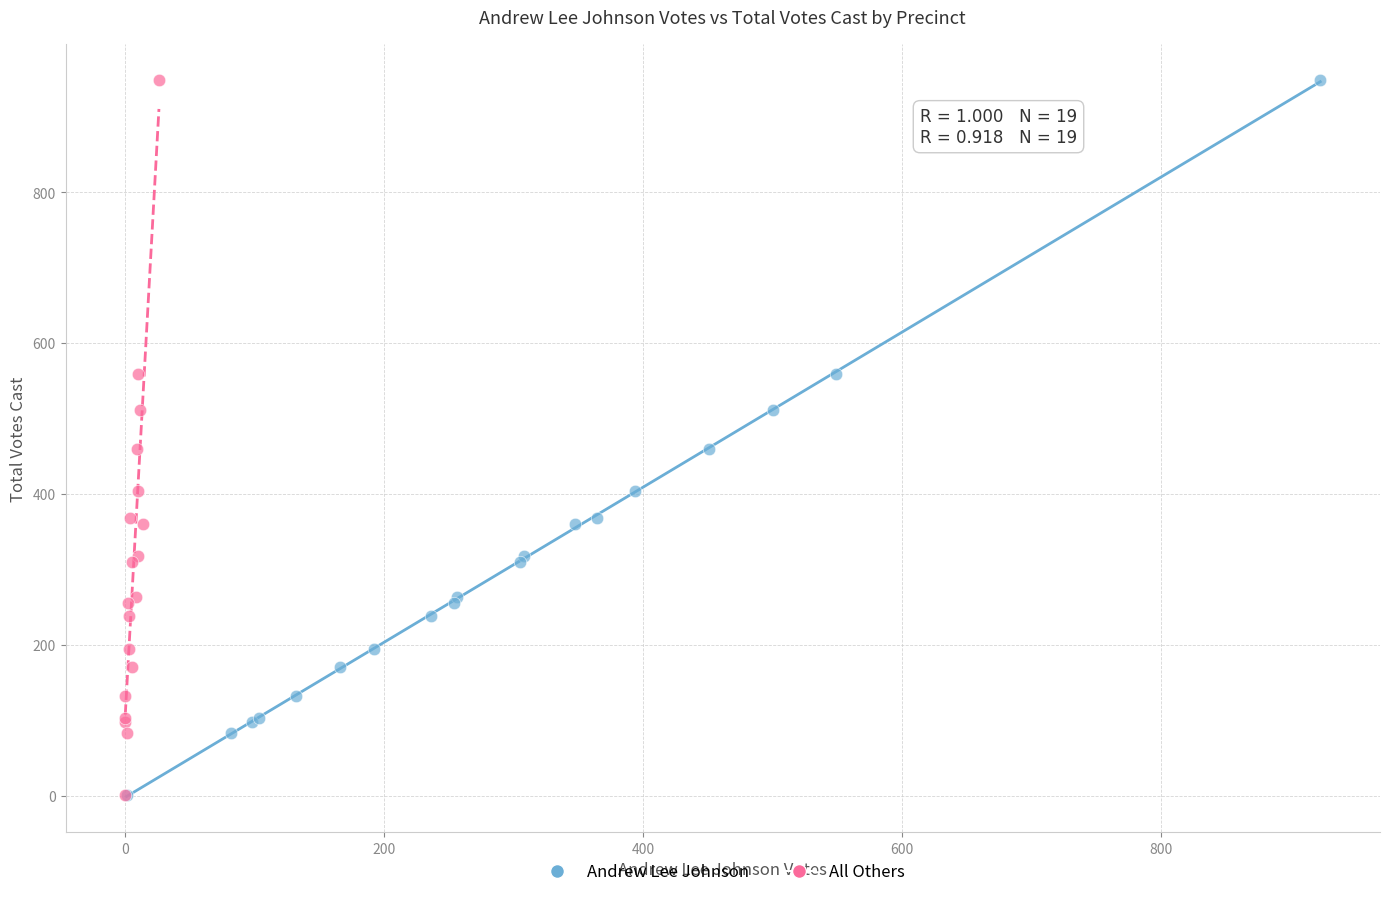

What are all the series names shown in the legend?

Andrew Lee Johnson, All Others